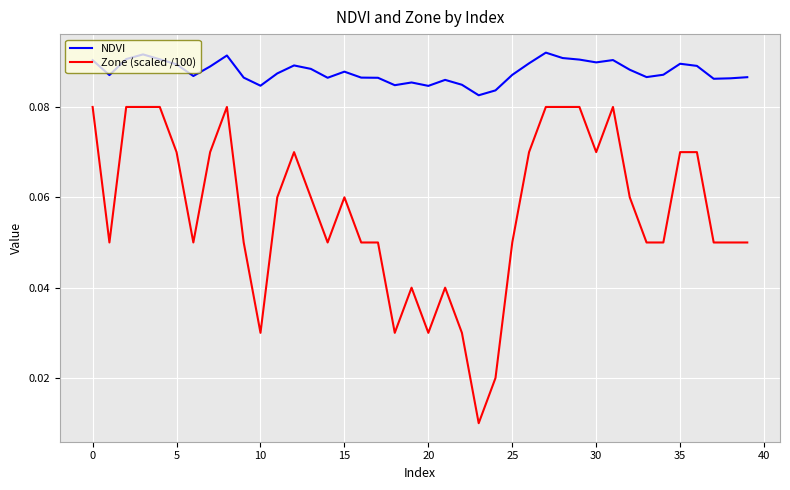

True or false: NDVI and Zone (scaled /100) intersect in this chart.

False